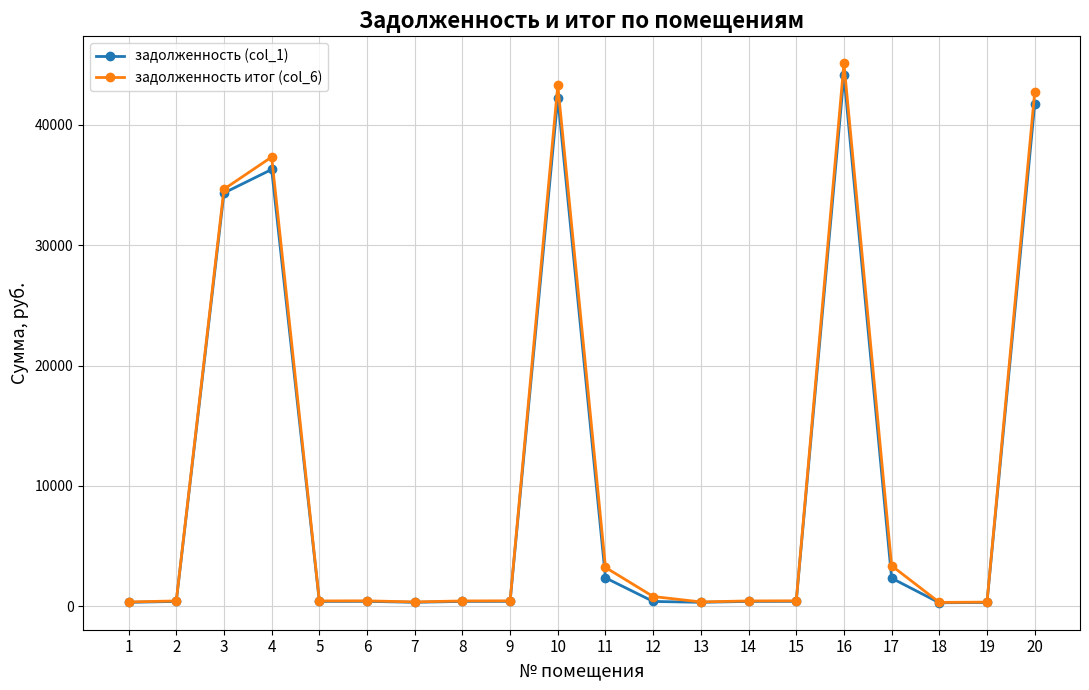

How many lines are shown in the chart?

2